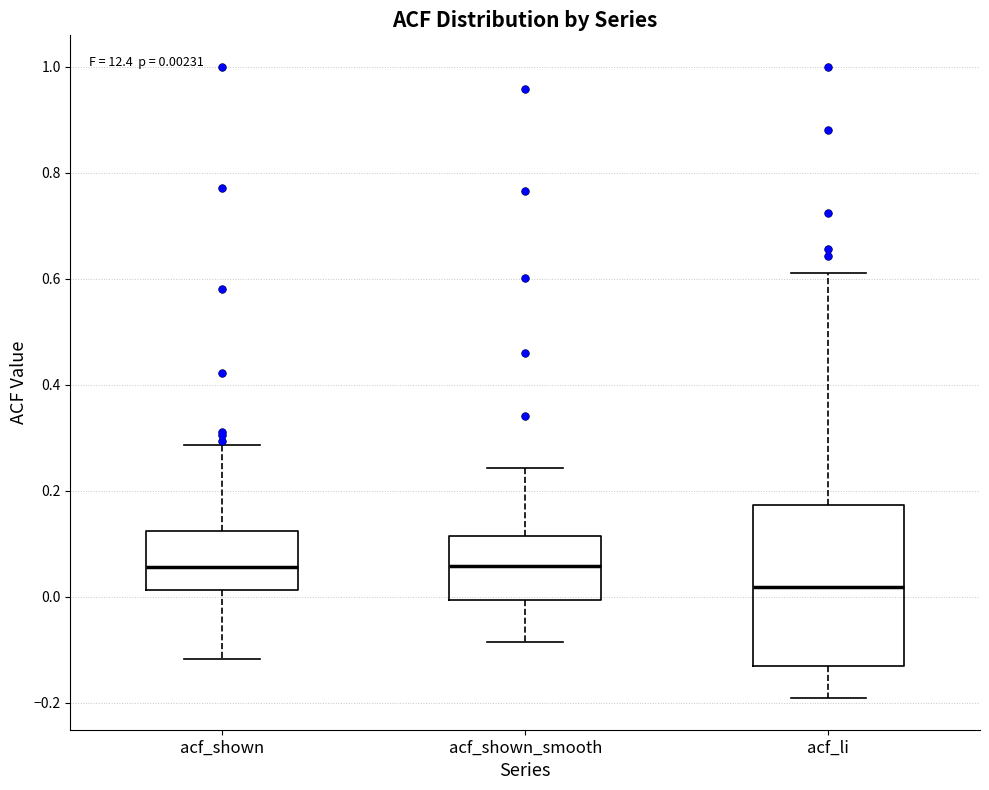

Which box is the tallest, from its lower edge to its upper edge?

acf_li